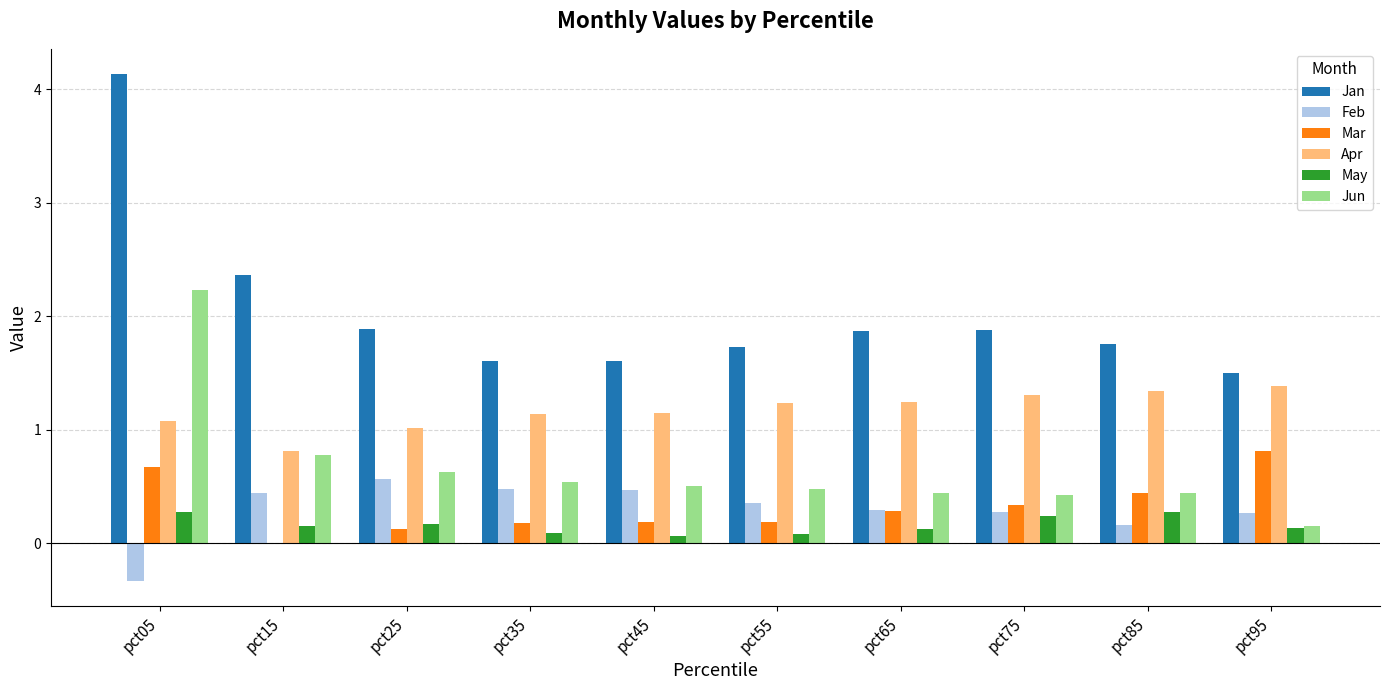

Count the number of data series in this chart.

6